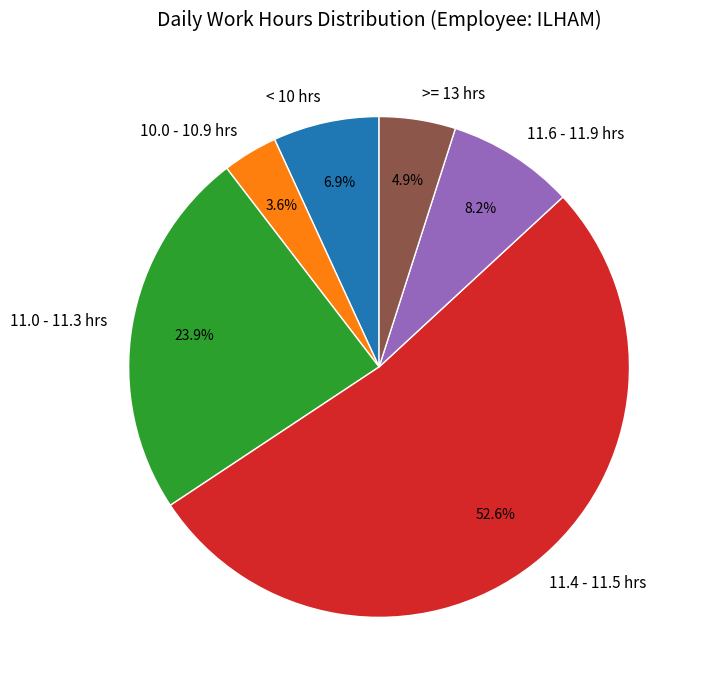

What is the total percentage of 11.0 - 11.3 hrs and < 10 hrs?

30.8%